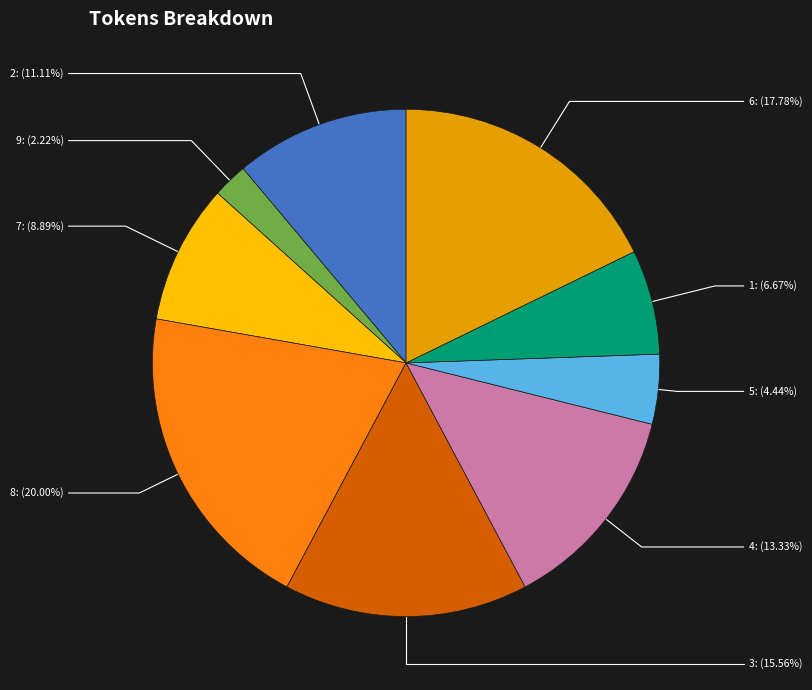

What is the total percentage of 8 and 5?

24.4%